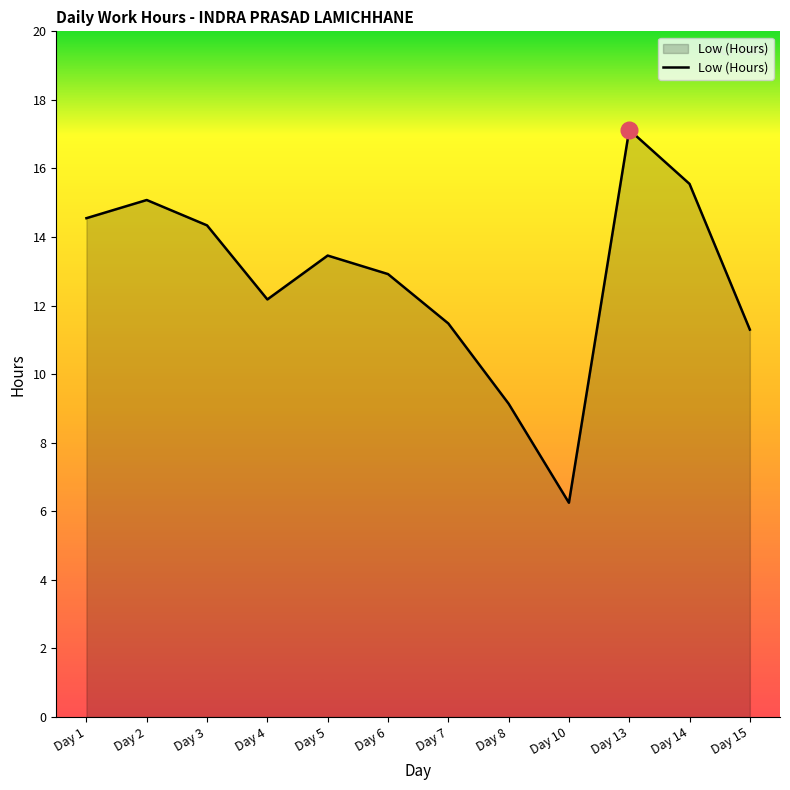

The chart shows a value of 6.9 at Day 2. True or false?

False